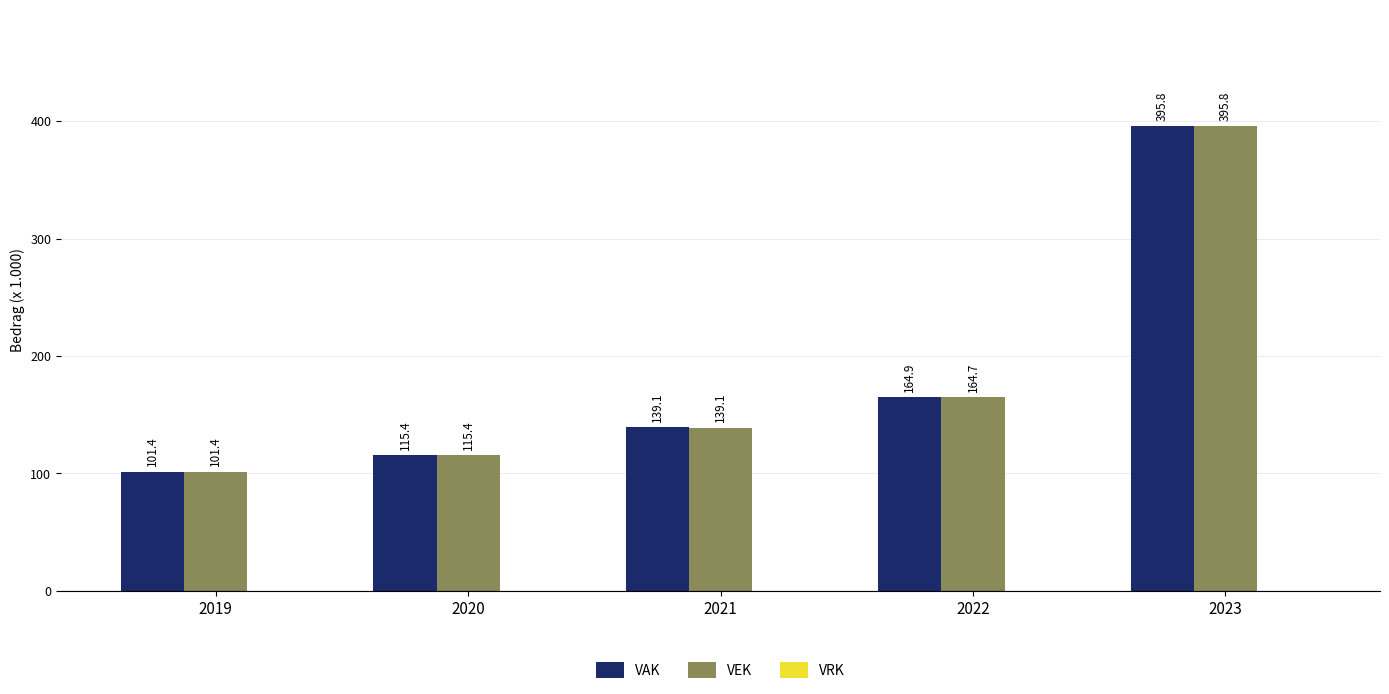

How many categories are shown in the chart?

5